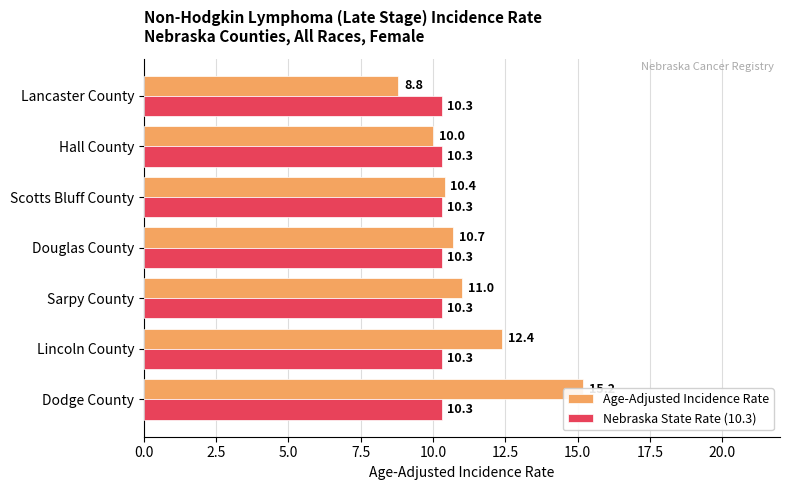

Reading left to right, list all the values displayed in this chart.

Age-Adjusted Incidence Rate: 0.0=15.2	2.5=12.4	5.0=11.0	7.5=10.7	10.0=10.4	12.5=10.0	15.0=8.8
Nebraska State Rate (10.3): 0.0=0.4	2.5=0.4	5.0=0.4	7.5=0.4	10.0=0.4	12.5=0.4	15.0=0.4